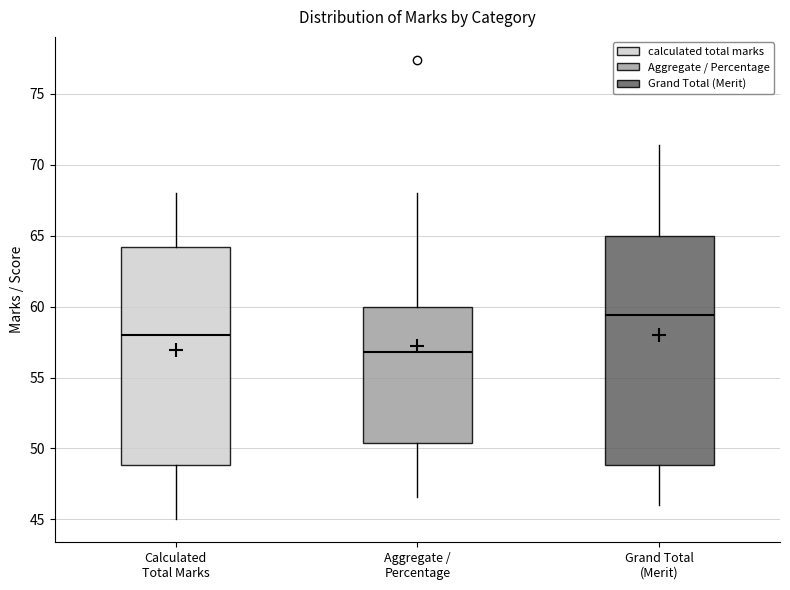

Reading left to right, transcribe this box plot: for each box, give where its median line is, the range the box spans, and where its two whiskers end, as read against the y-axis. The values are not printed on the chart, so give them approximately, as read against the axis.

Calculated Total Marks: median 58.0, box 49.0 to 64.0, whiskers 45.0 to 68.0
Aggregate / Percentage: median 57.0, box 50.5 to 60.0, whiskers 46.5 to 68.0
Grand Total (Merit): median 59.5, box 49.0 to 65.0, whiskers 46.0 to 71.5